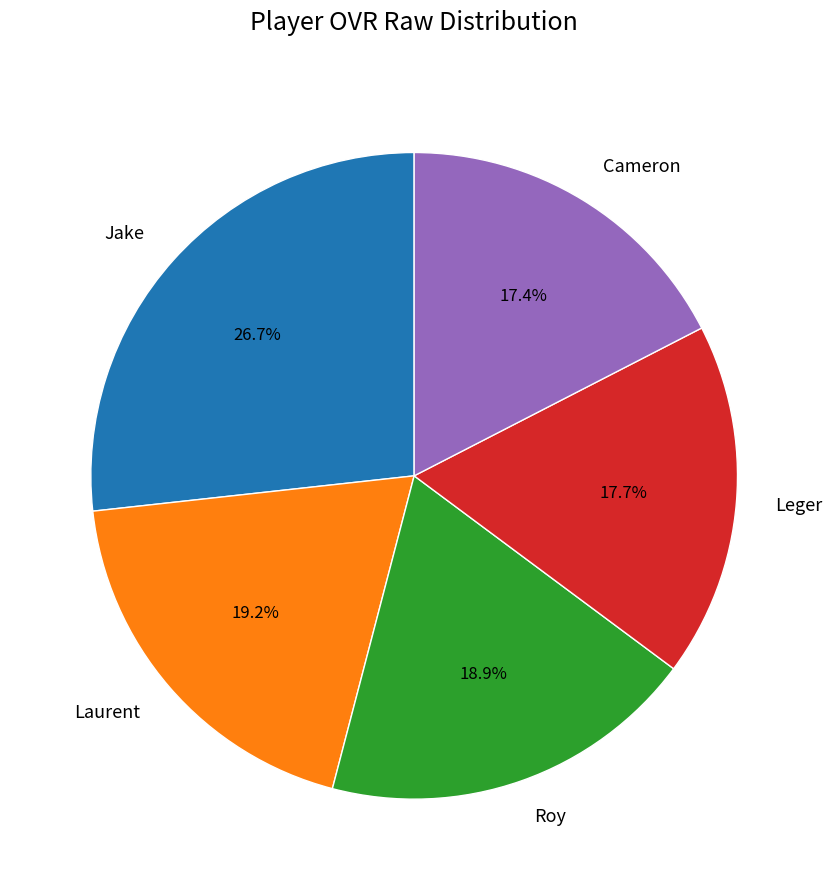

What is the ratio of the value at Leger to the value at Cameron?

1.0